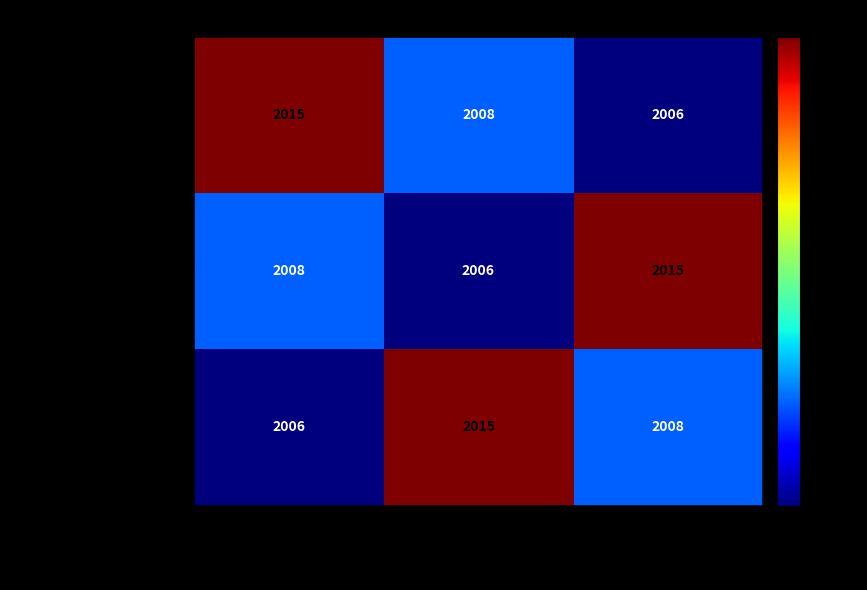

What is the maximum value shown in the chart?

2015